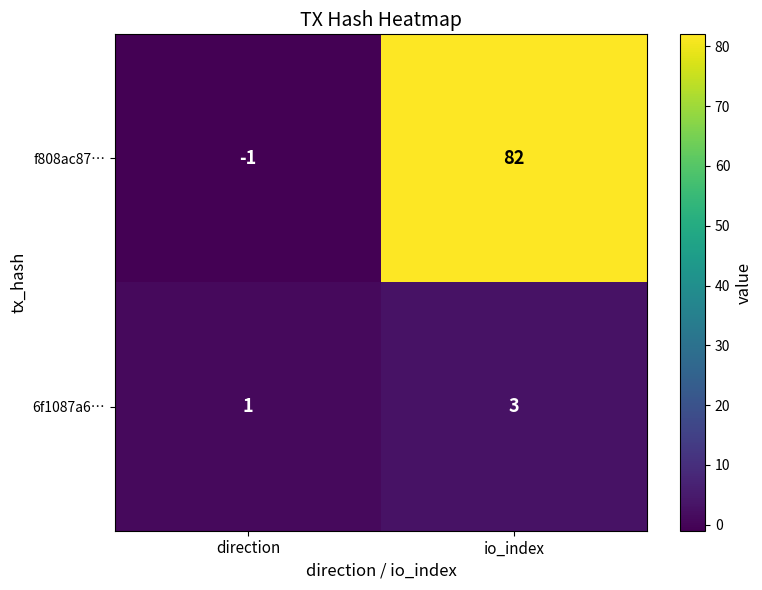

What is the sum of the 6f1087a6… values at io_index and direction?

4